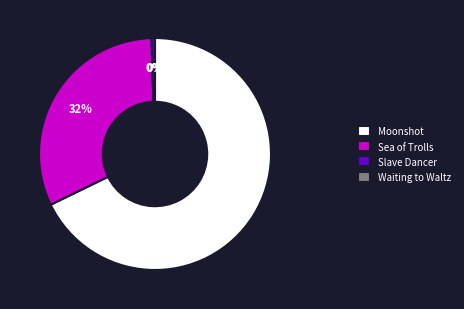

Is Moonshot the majority of the pie?

Yes